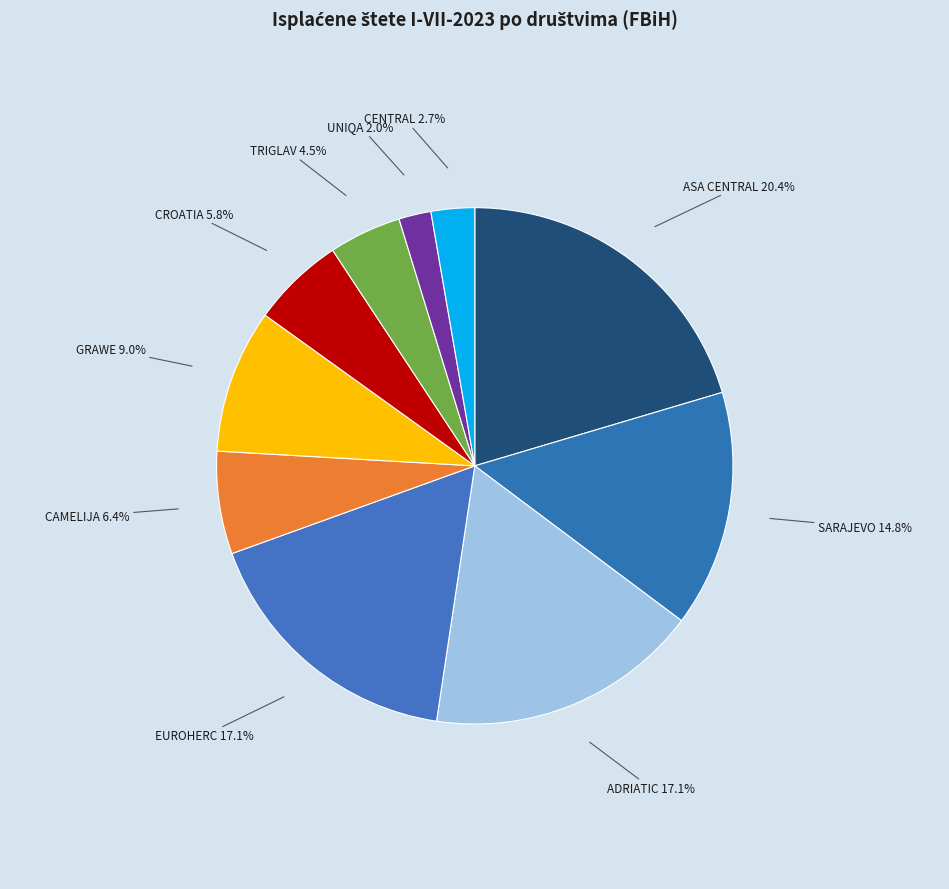

What is the smallest slice in the pie chart?

UNIQA